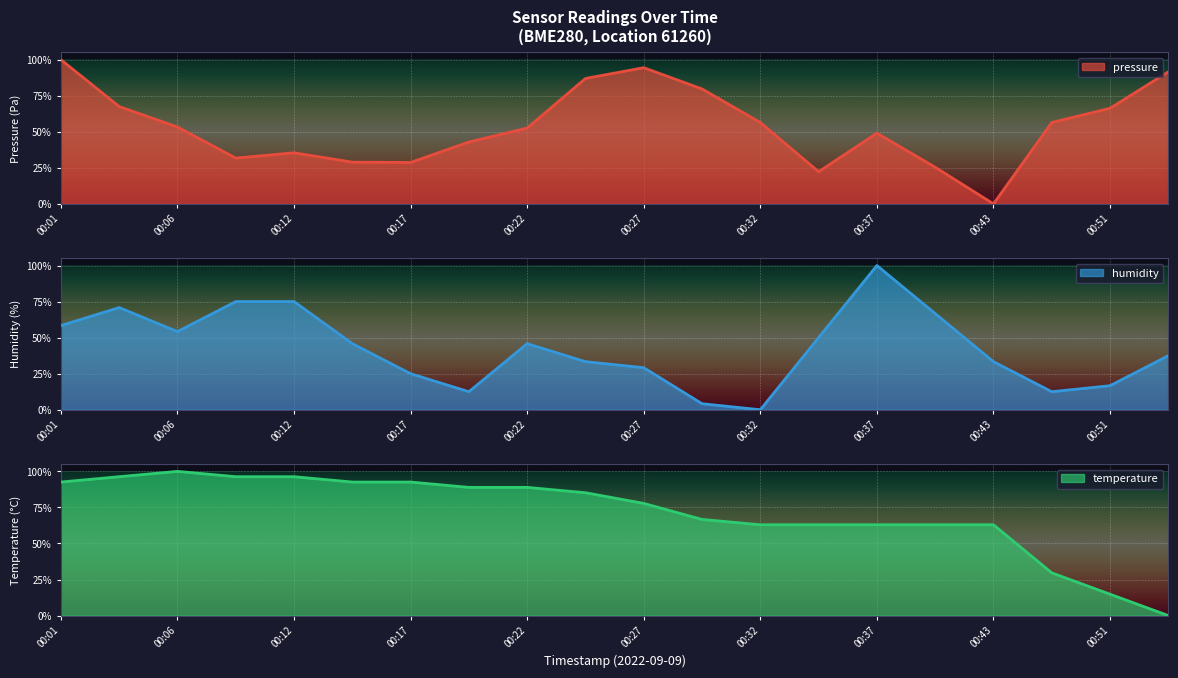

What is the maximum value shown in the chart?

100.0